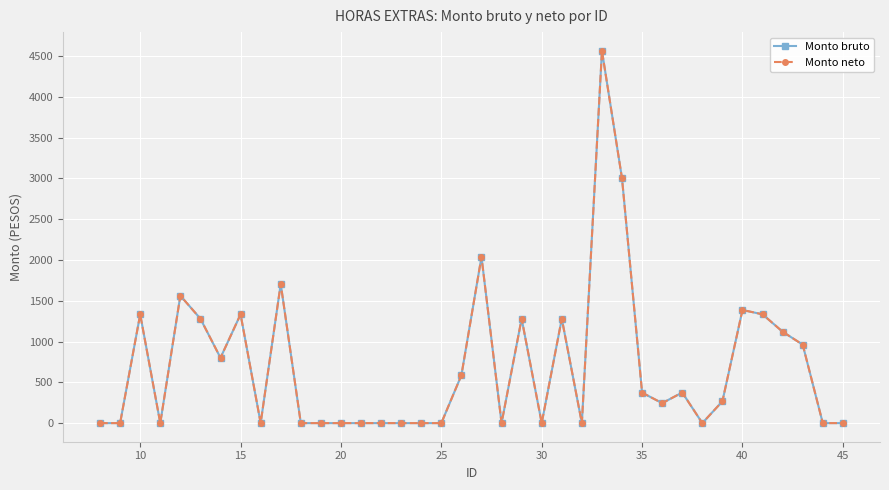

Which series has the widest spread of values?

Monto bruto